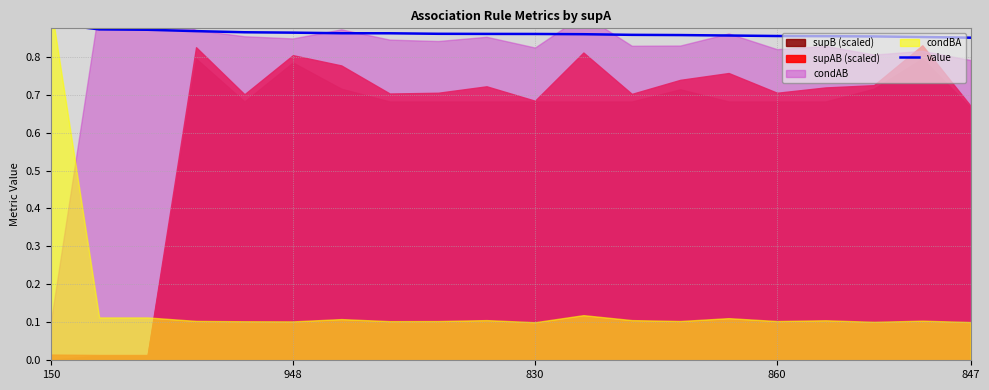

Which label corresponds to the largest value in the chart?

150